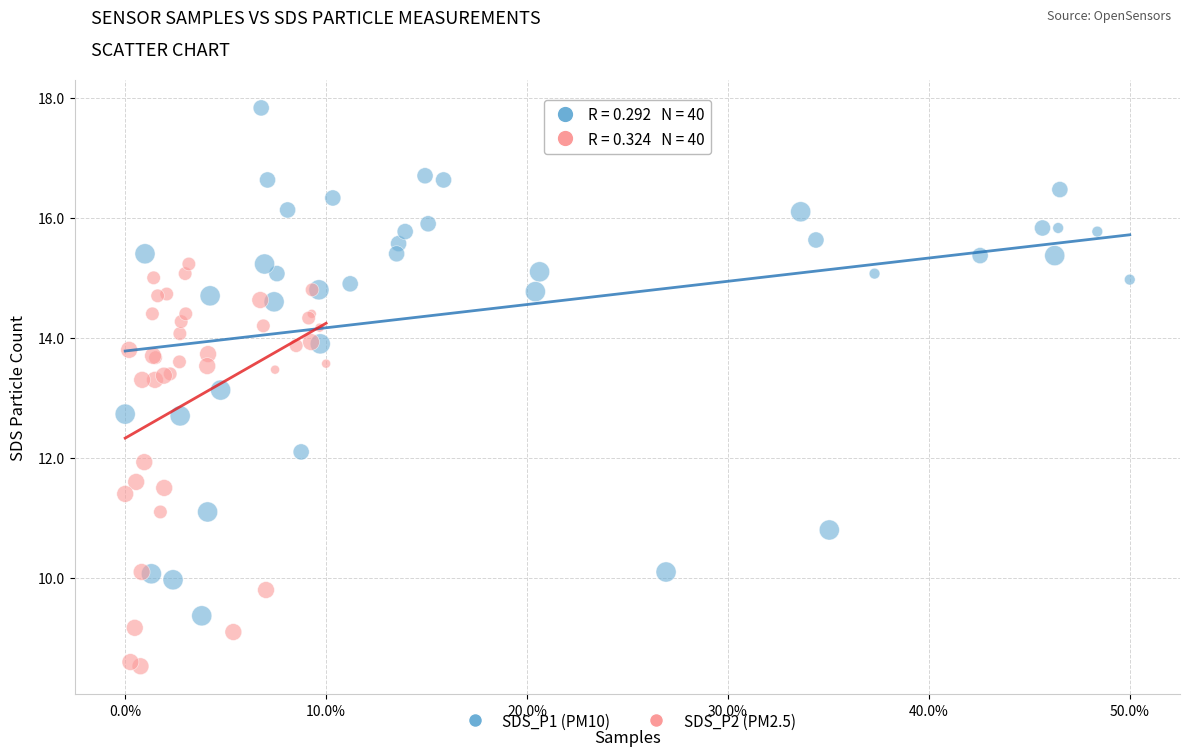

Which series contains the lowest Y value?

SDS_P2 (PM2.5)